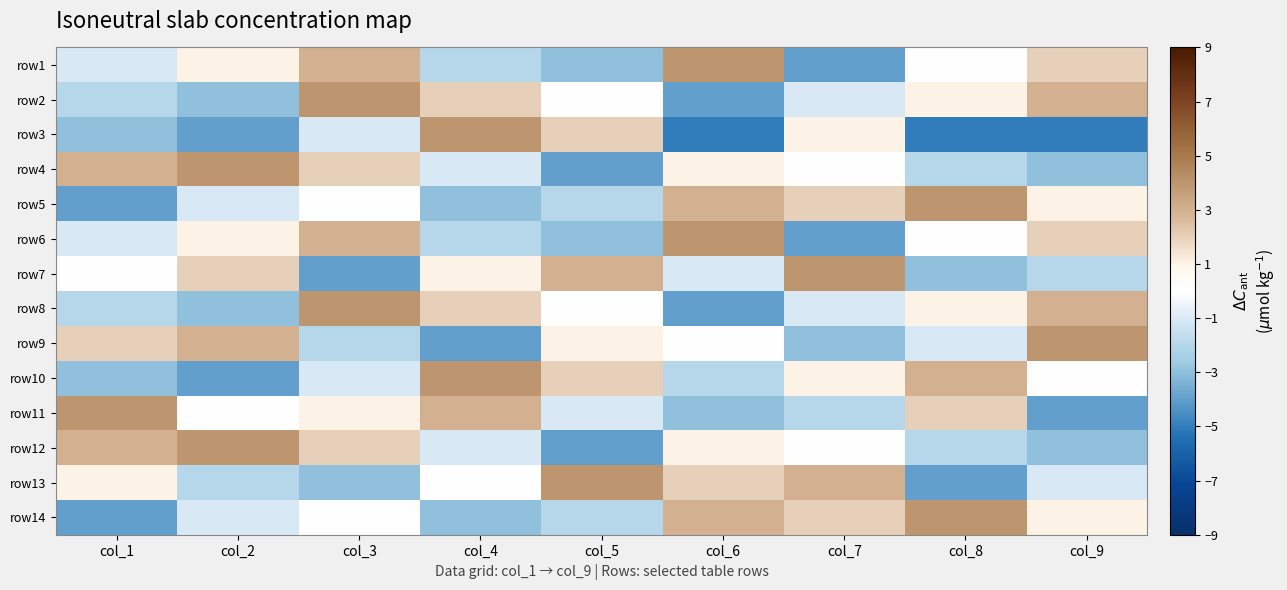

What is the greatest value displayed?

4